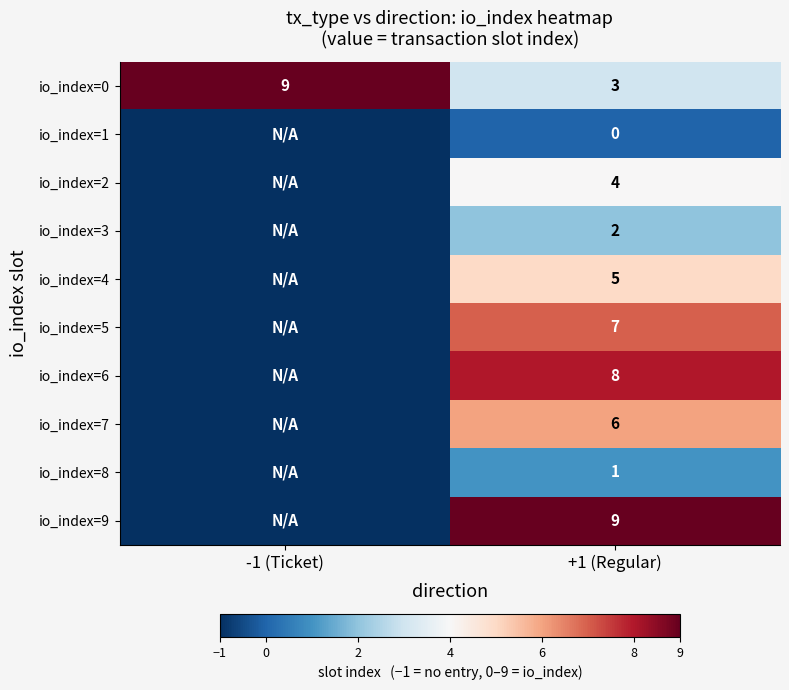

What is the total value across all series at +1 (Regular)?

45